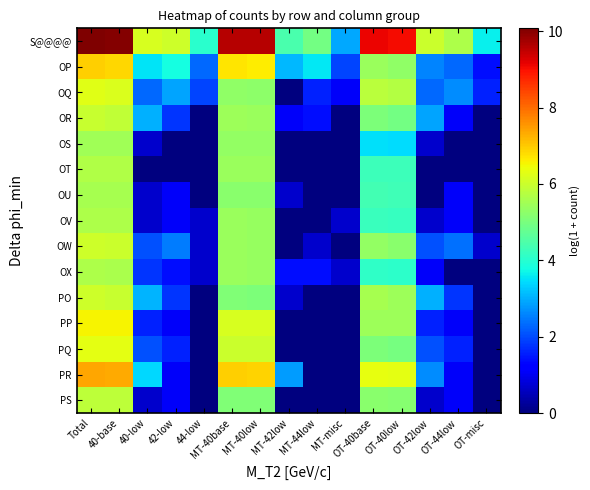

Reading right to left, extract all data points from this chart.

S@@@@: OT-misc=3.6	OT-44low=5.7	OT-42low=6.0	OT-40low=9.0	OT-40base=9.1	MT-misc=2.9	MT-44low=4.9	MT-42low=4.4	MT-40low=9.6	MT-40base=9.6	44-low=4.0	42-low=6.0	40-low=6.2	40-base=10.0	Total=10.1
OP: OT-misc=1.4	OT-44low=2.3	OT-42low=2.6	OT-40low=5.3	OT-40base=5.4	MT-misc=1.9	MT-44low=3.6	MT-42low=3.1	MT-40low=6.6	MT-40base=6.7	44-low=2.3	42-low=3.8	40-low=3.5	40-base=6.9	Total=7.0
OQ: OT-misc=1.6	OT-44low=2.6	OT-42low=2.3	OT-40low=5.7	OT-40base=5.8	MT-misc=1.1	MT-44low=1.6	MT-42low=0.0	MT-40low=5.3	MT-40base=5.3	44-low=1.9	42-low=2.9	40-low=2.3	40-base=6.2	Total=6.3
OR: OT-misc=0.0	OT-44low=1.1	OT-42low=2.9	OT-40low=4.9	OT-40base=5.1	MT-misc=0.0	MT-44low=1.4	MT-42low=1.1	MT-40low=5.4	MT-40base=5.4	44-low=0.0	42-low=1.8	40-low=3.0	40-base=5.9	Total=6.0
OS: OT-misc=0.0	OT-44low=0.0	OT-42low=0.7	OT-40low=3.4	OT-40base=3.5	MT-misc=0.0	MT-44low=0.0	MT-42low=0.0	MT-40low=5.3	MT-40base=5.3	44-low=0.0	42-low=0.0	40-low=0.7	40-base=5.5	Total=5.5
OT: OT-misc=0.0	OT-44low=0.0	OT-42low=0.0	OT-40low=4.3	OT-40base=4.3	MT-misc=0.0	MT-44low=0.0	MT-42low=0.0	MT-40low=5.4	MT-40base=5.4	44-low=0.0	42-low=0.0	40-low=0.0	40-base=5.7	Total=5.7
OU: OT-misc=0.0	OT-44low=1.1	OT-42low=0.0	OT-40low=4.3	OT-40base=4.3	MT-misc=0.0	MT-44low=0.0	MT-42low=0.7	MT-40low=5.2	MT-40base=5.2	44-low=0.0	42-low=1.1	40-low=0.7	40-base=5.5	Total=5.6
OV: OT-misc=0.0	OT-44low=1.1	OT-42low=0.7	OT-40low=4.2	OT-40base=4.2	MT-misc=0.7	MT-44low=0.0	MT-42low=0.0	MT-40low=5.4	MT-40base=5.4	44-low=0.7	42-low=1.1	40-low=0.7	40-base=5.6	Total=5.7
OW: OT-misc=0.7	OT-44low=2.4	OT-42low=2.1	OT-40low=5.2	OT-40base=5.3	MT-misc=0.0	MT-44low=0.7	MT-42low=0.0	MT-40low=5.4	MT-40base=5.4	44-low=0.7	42-low=2.5	40-low=2.1	40-base=6.0	Total=6.0
OX: OT-misc=0.0	OT-44low=0.0	OT-42low=1.1	OT-40low=4.1	OT-40base=4.1	MT-misc=0.7	MT-44low=1.4	MT-42low=1.4	MT-40low=5.4	MT-40base=5.4	44-low=0.7	42-low=1.4	40-low=1.8	40-base=5.6	Total=5.6
PO: OT-misc=0.0	OT-44low=1.8	OT-42low=3.0	OT-40low=5.5	OT-40base=5.6	MT-misc=0.0	MT-44low=0.0	MT-42low=0.7	MT-40low=5.1	MT-40base=5.1	44-low=0.0	42-low=1.8	40-low=3.0	40-base=6.0	Total=6.0
PP: OT-misc=0.0	OT-44low=1.1	OT-42low=1.6	OT-40low=5.4	OT-40base=5.5	MT-misc=0.0	MT-44low=0.0	MT-42low=0.0	MT-40low=6.1	MT-40base=6.1	44-low=0.0	42-low=1.1	40-low=1.6	40-base=6.5	Total=6.6
PQ: OT-misc=0.0	OT-44low=1.6	OT-42low=2.1	OT-40low=5.0	OT-40base=5.0	MT-misc=0.0	MT-44low=0.0	MT-42low=0.0	MT-40low=6.0	MT-40base=6.0	44-low=0.0	42-low=1.6	40-low=2.1	40-base=6.3	Total=6.3
PR: OT-misc=0.0	OT-44low=1.1	OT-42low=2.6	OT-40low=6.3	OT-40base=6.3	MT-misc=0.0	MT-44low=0.0	MT-42low=2.8	MT-40low=6.9	MT-40base=6.9	44-low=0.0	42-low=1.1	40-low=3.4	40-base=7.3	Total=7.4
PS: OT-misc=0.0	OT-44low=1.1	OT-42low=0.7	OT-40low=5.2	OT-40base=5.2	MT-misc=0.0	MT-44low=0.0	MT-42low=0.0	MT-40low=5.1	MT-40base=5.1	44-low=0.0	42-low=1.1	40-low=0.7	40-base=5.8	Total=5.8